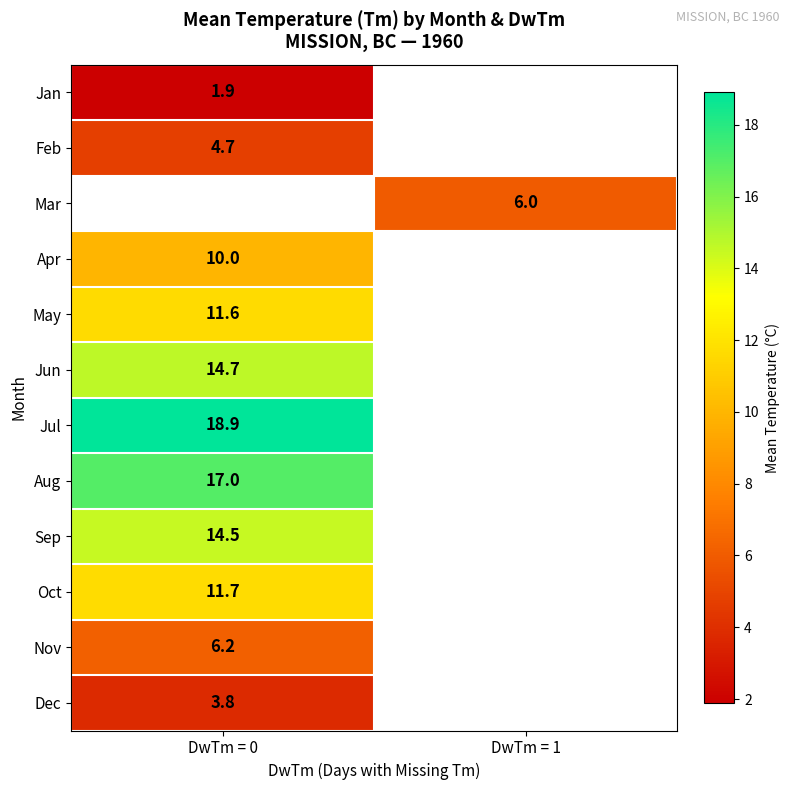

The May series shows 4.6 at DwTm = 0. True or false?

False